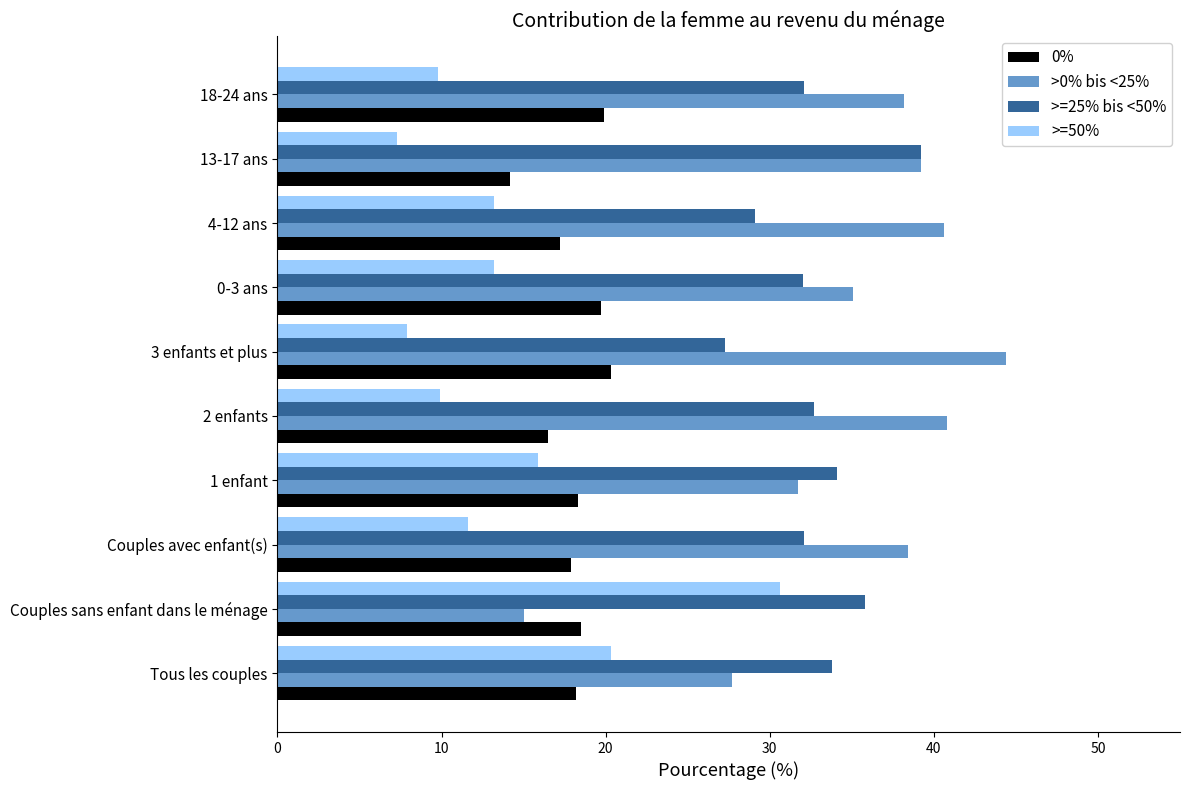

What is the approximate value of >=50% at 0-3 ans?

13.2